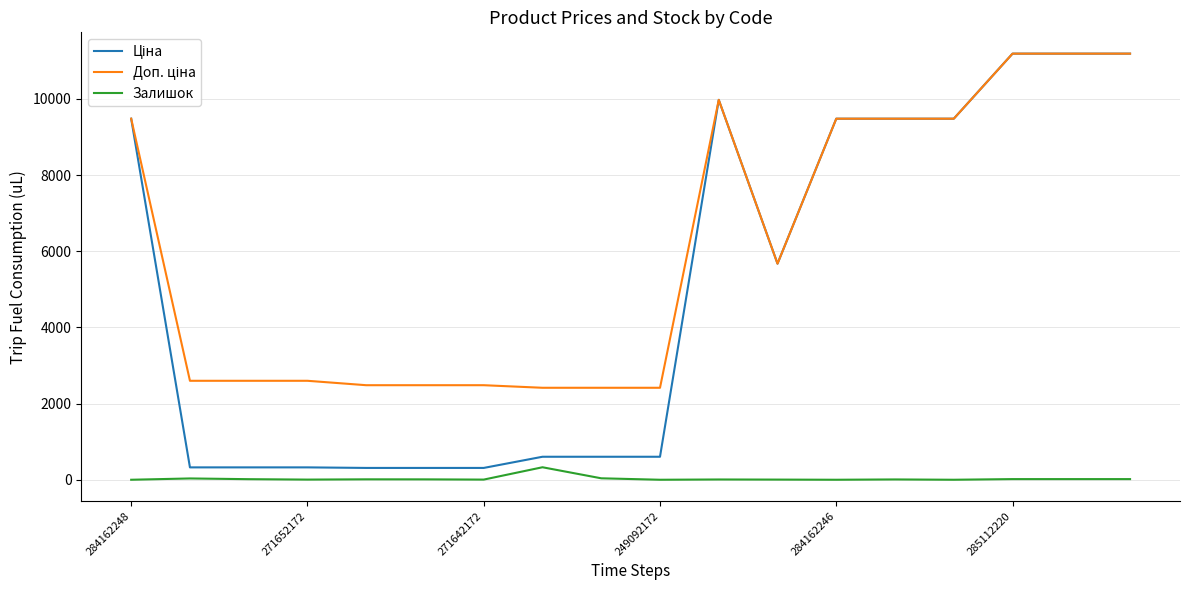

Does the chart display data point markers on the line(s)?

No